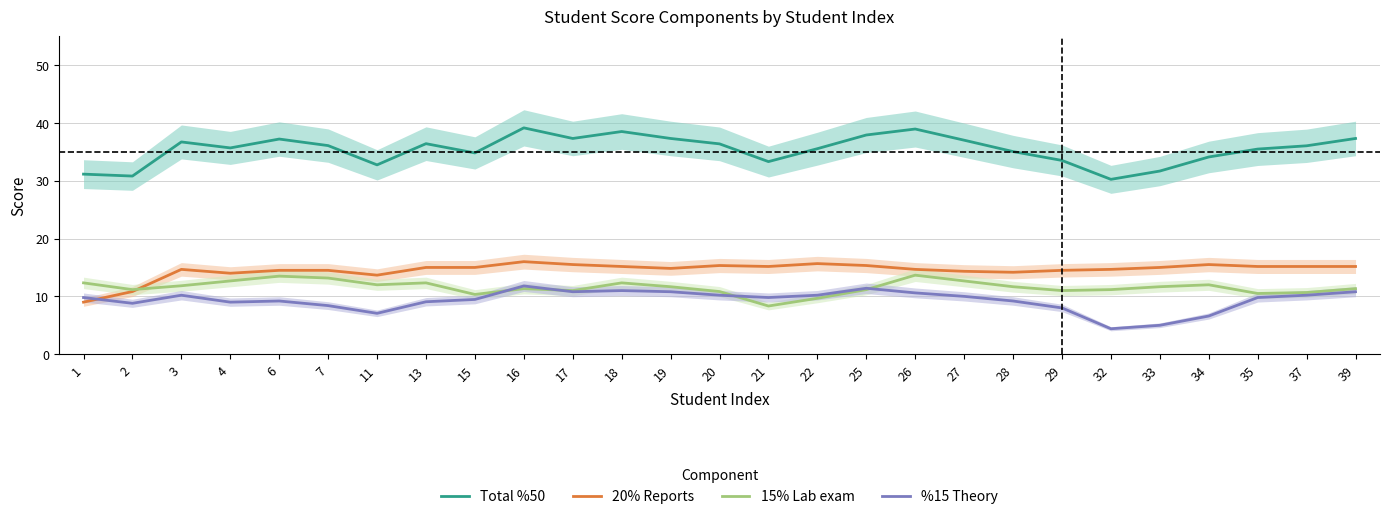

What is the highest value of the 20% Reports series?

16.0